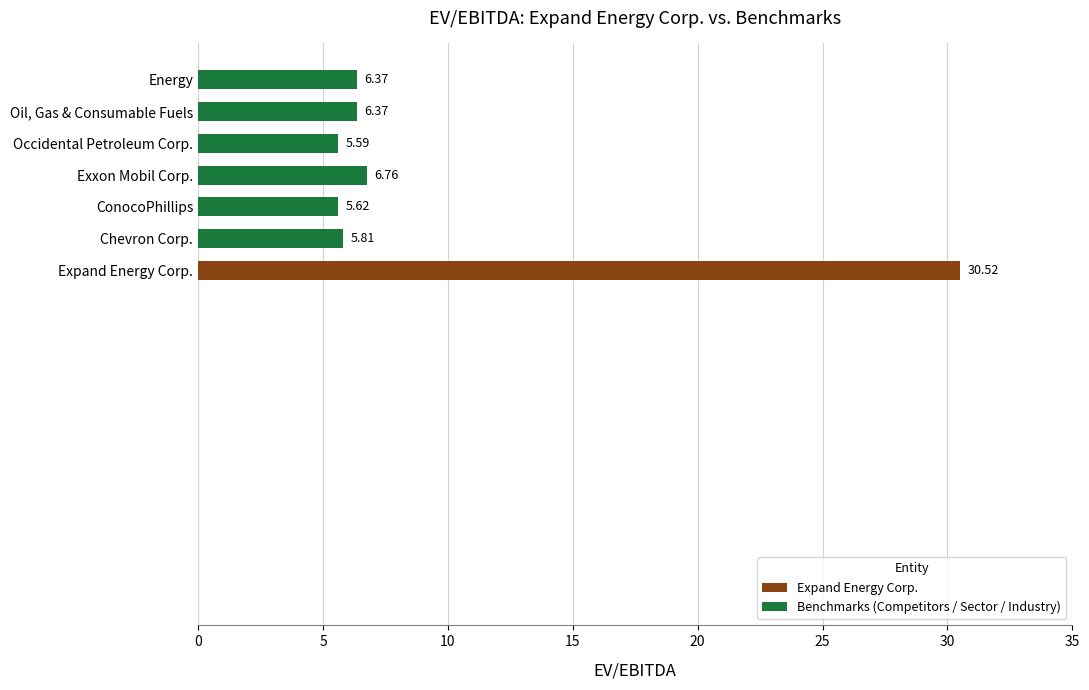

Which has a higher value, Oil, Gas & Consumable Fuels or ConocoPhillips?

Oil, Gas & Consumable Fuels